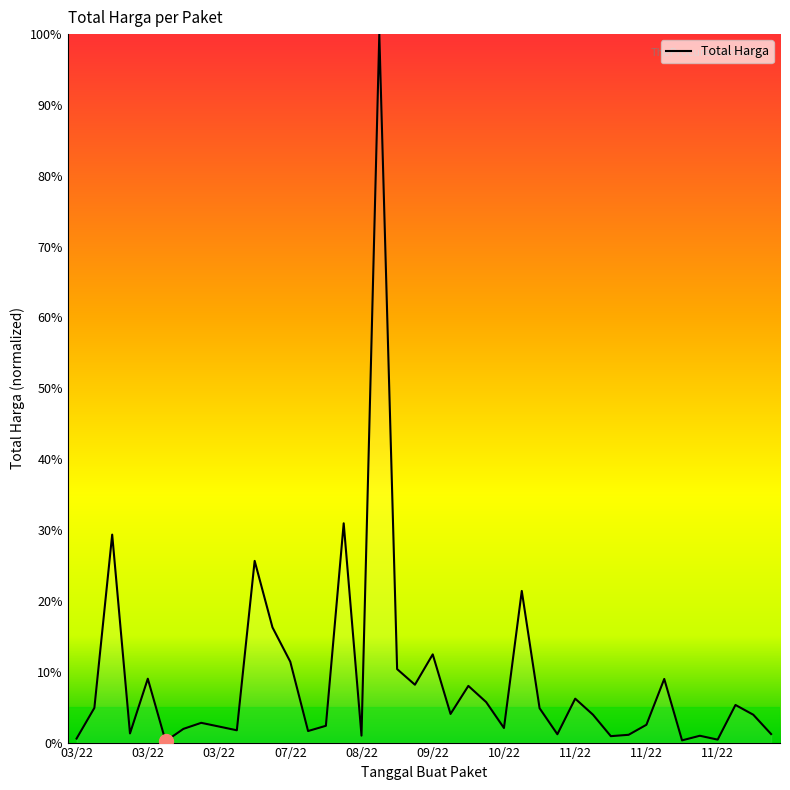

True or false: the data has more than 1 interior local peaks.

True